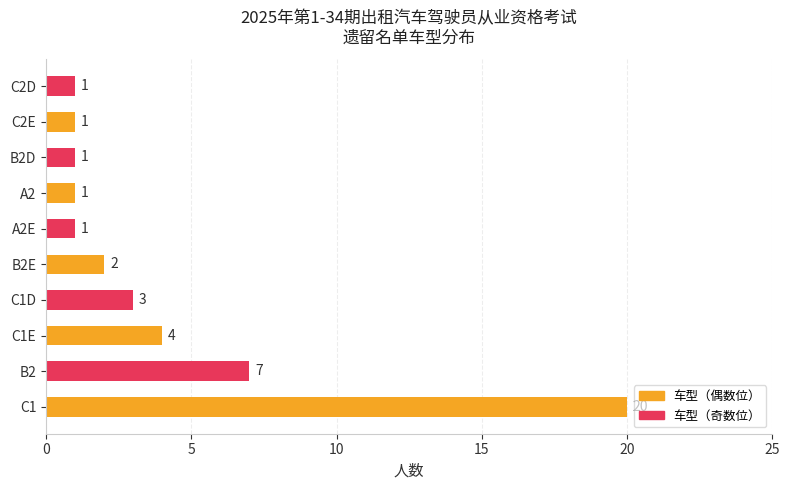

The chart shows a value of 0 at A2. True or false?

False